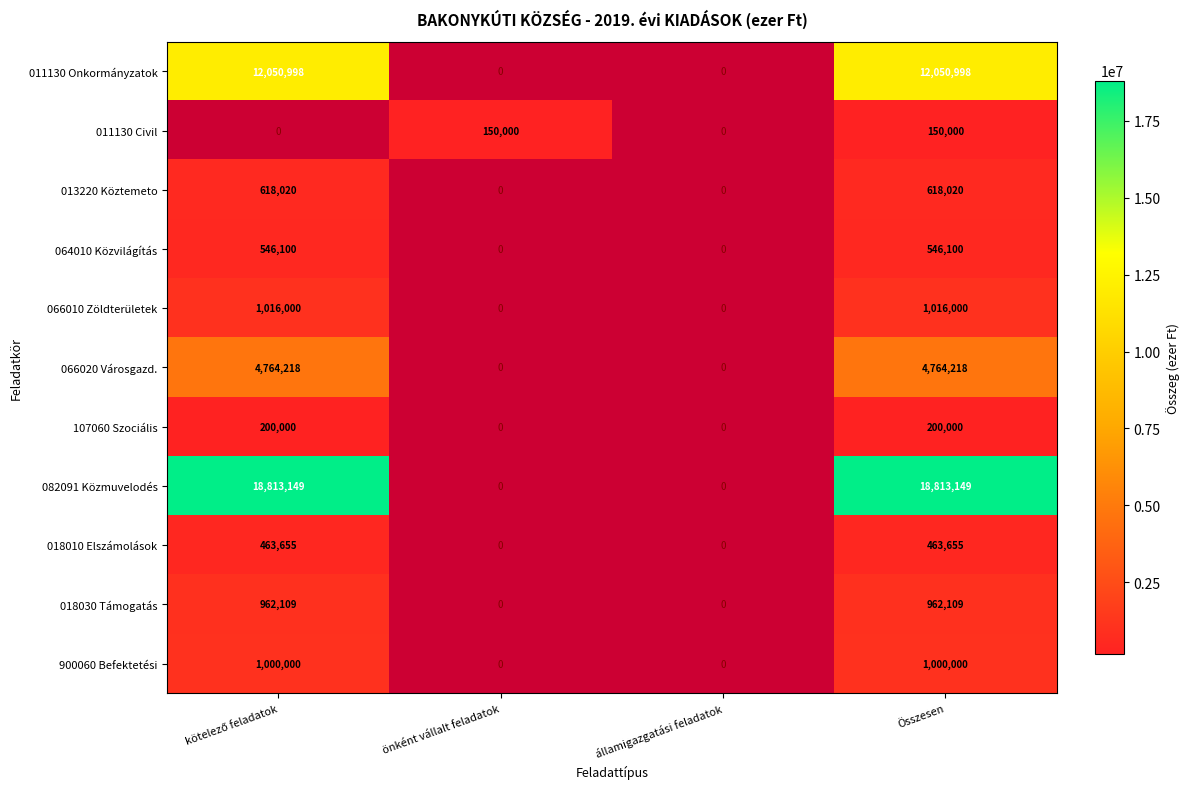

What is the smallest value displayed?

150000.0